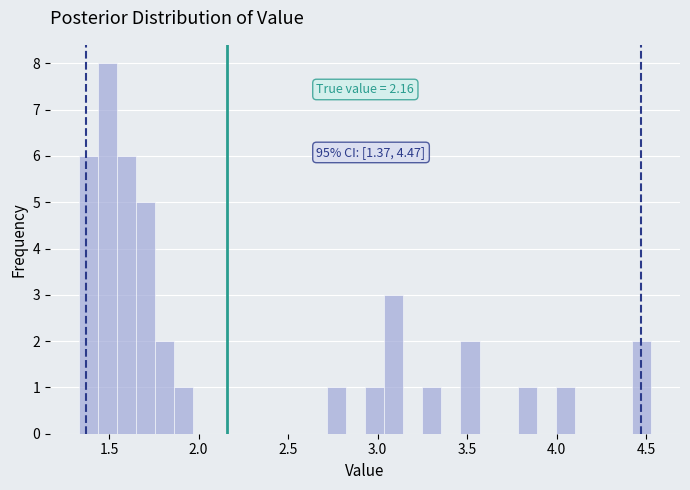

Around what value on the x-axis is the tallest bar? Give the approximate position of its centre, as read against the axis.

1.50